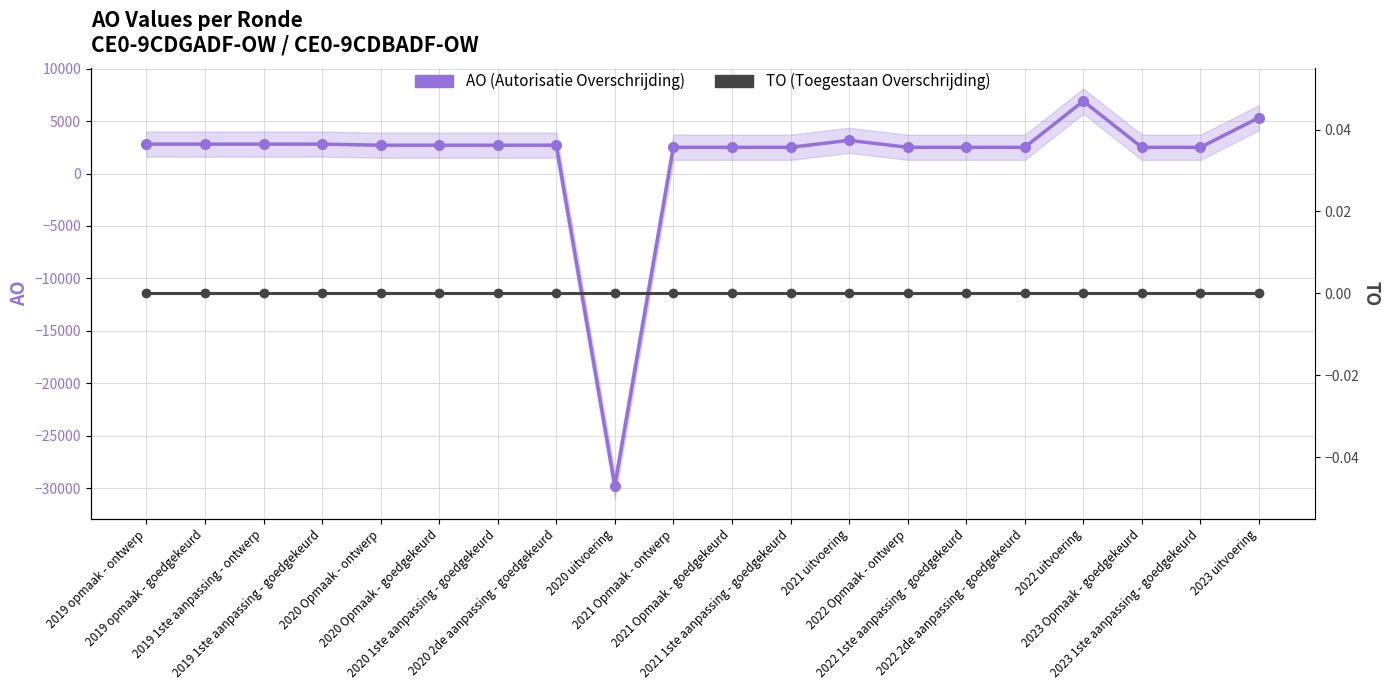

What are all the series names shown in the legend?

AO (Autorisatie Overschrijding), TO (Toegestaan Overschrijding)